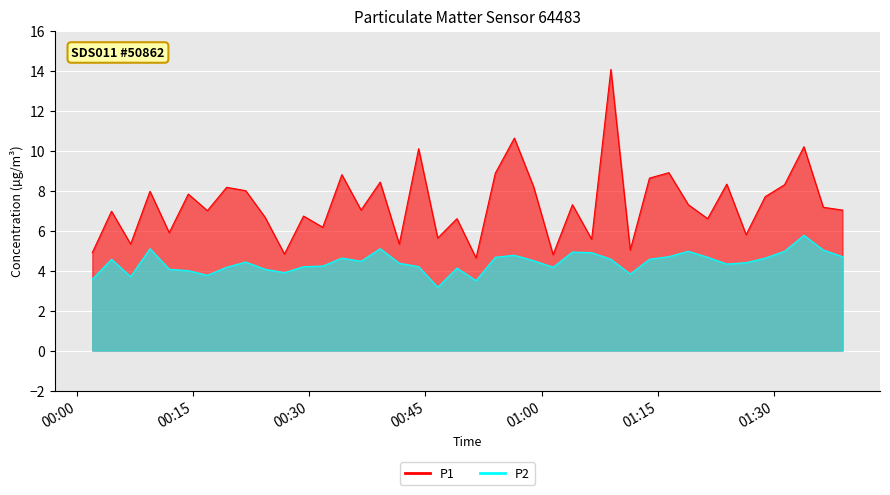

True or false: P1 and P2 intersect in this chart.

False